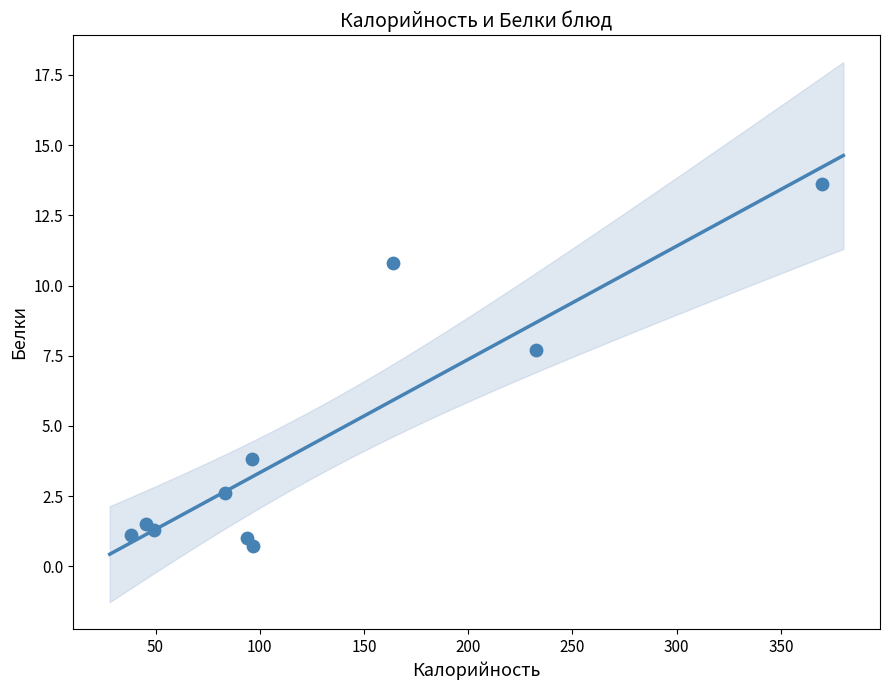

What is the average X value?

126.9